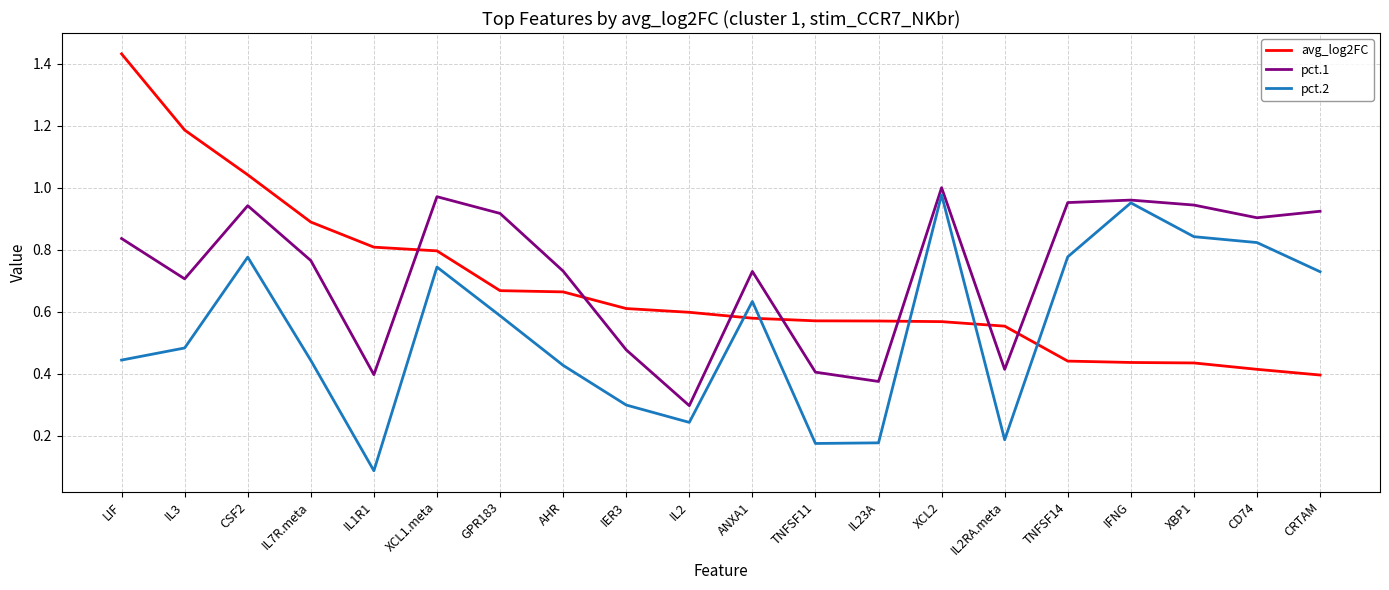

Between which two adjacent categories do avg_log2FC and pct.2 first intersect?

IL2 and ANXA1